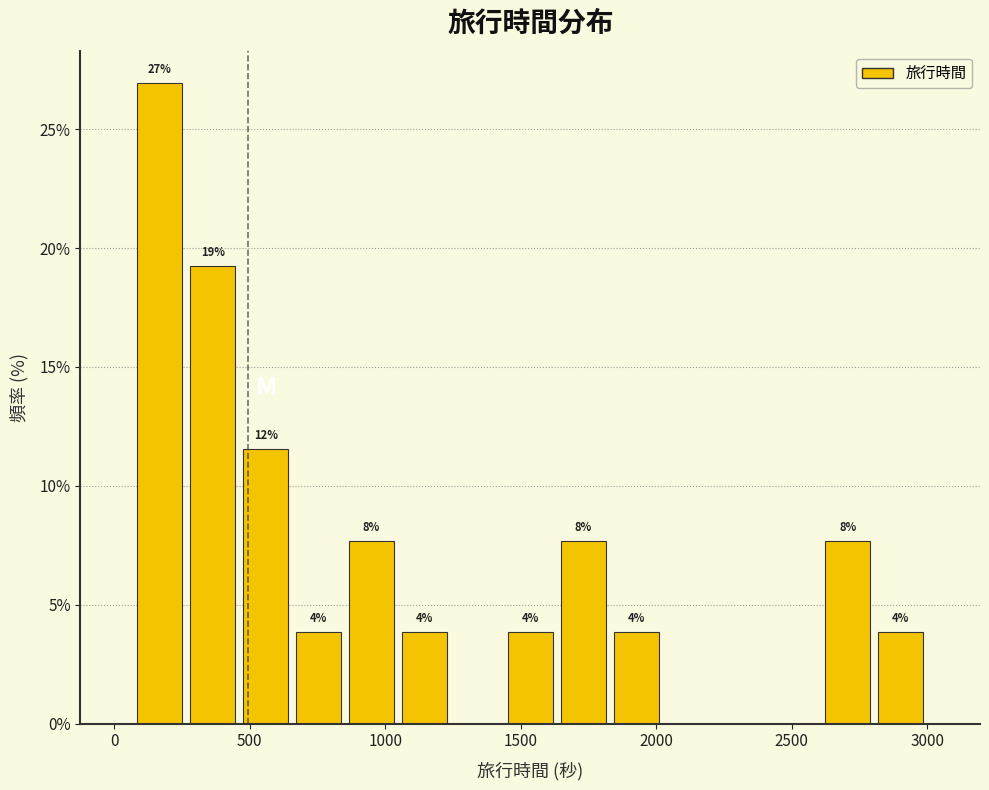

Read against the x-axis, roughly where is the centre of the tallest bar?

150